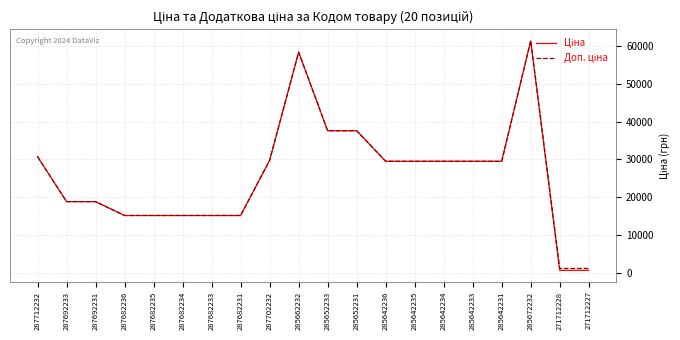

At which category is the sum across all series the highest?

285672232